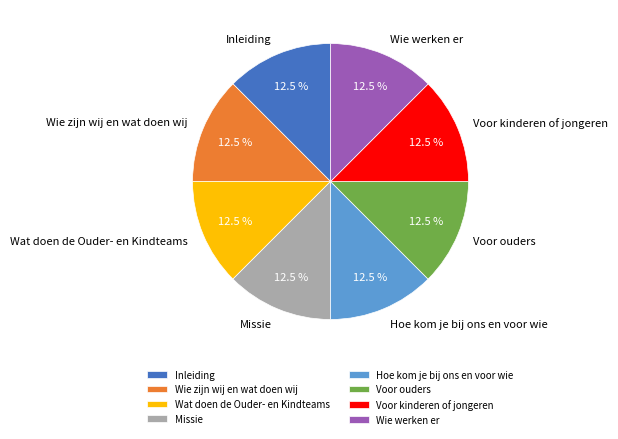

Is the sum of Wat doen de Ouder- en Kindteams and Hoe kom je bij ons en voor wie greater than half?

No